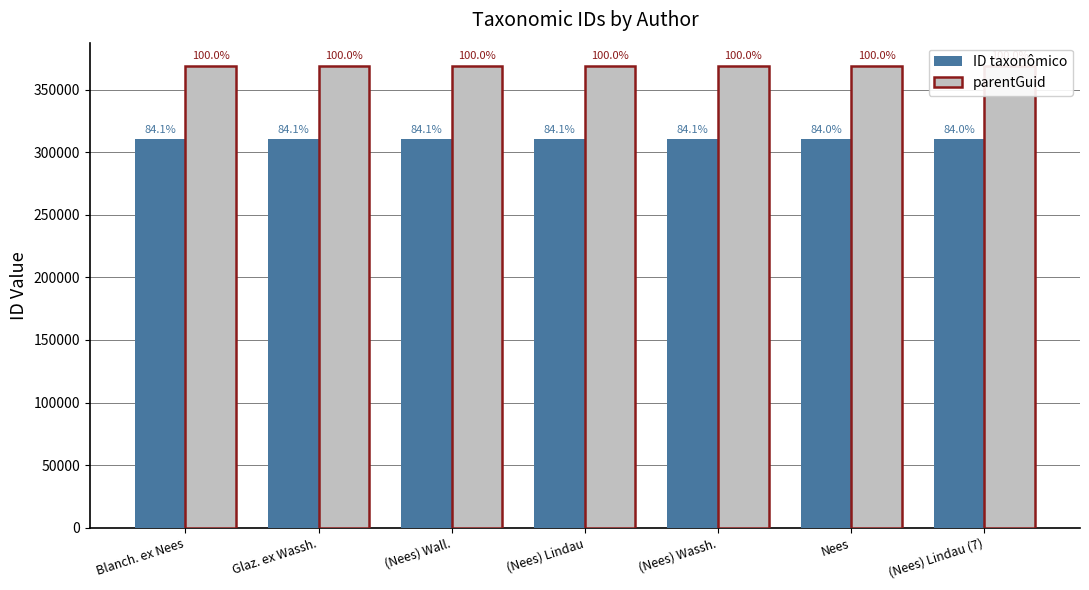

Which series has the largest total across all categories?

parentGuid